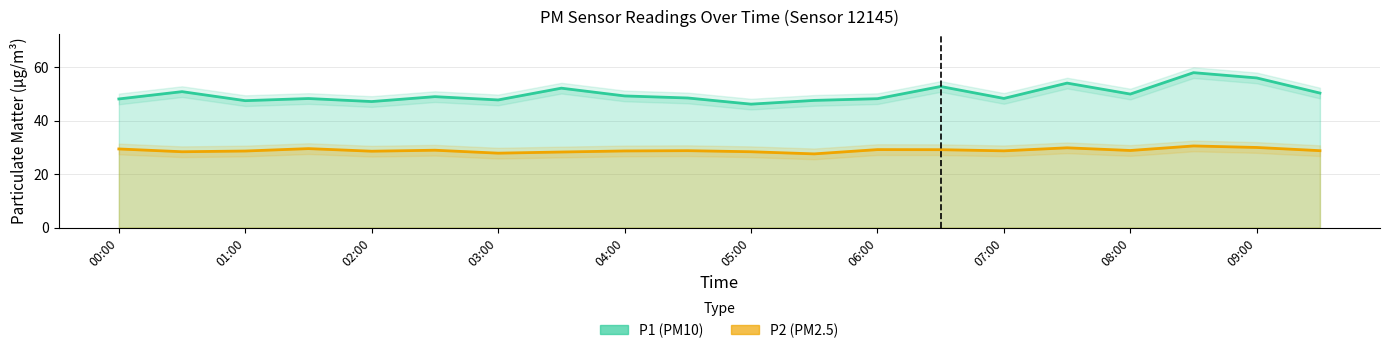

What is the label of the 18th point from the left?

08:30